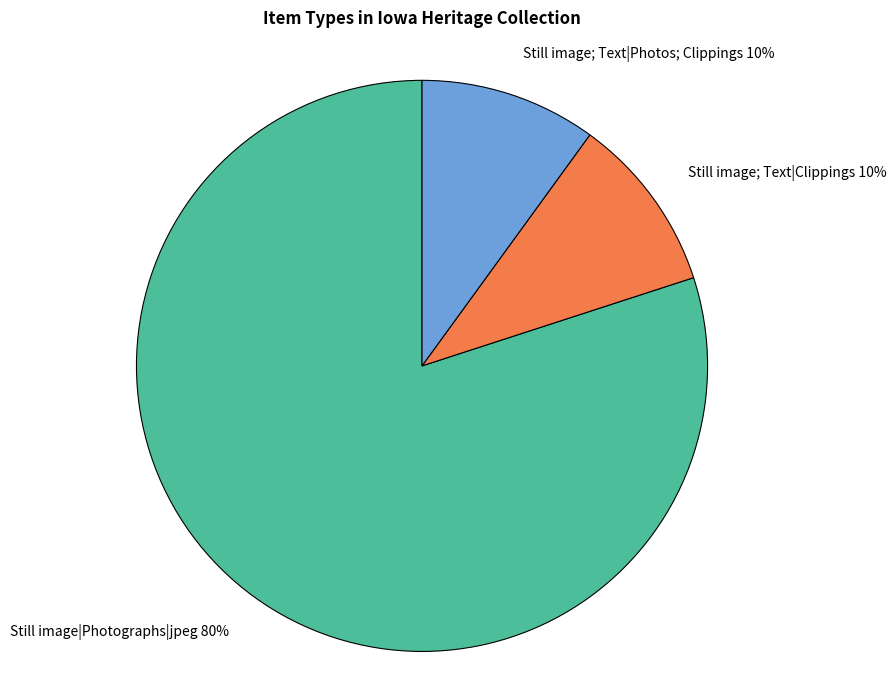

The Still image|Photographs|jpeg slice represents 20% of the pie. True or false?

False